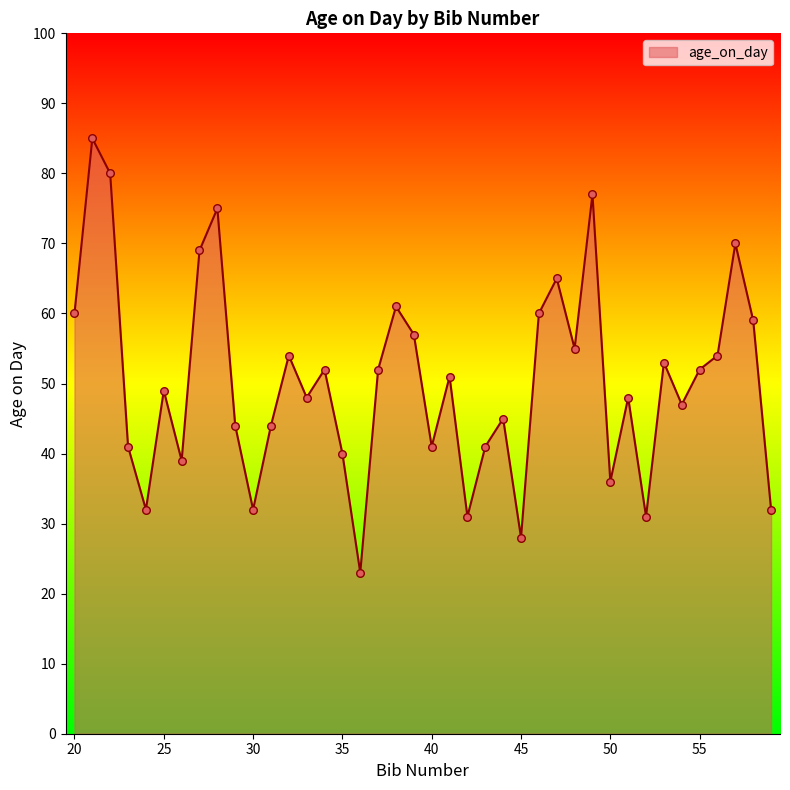

What is the smallest value displayed?

23